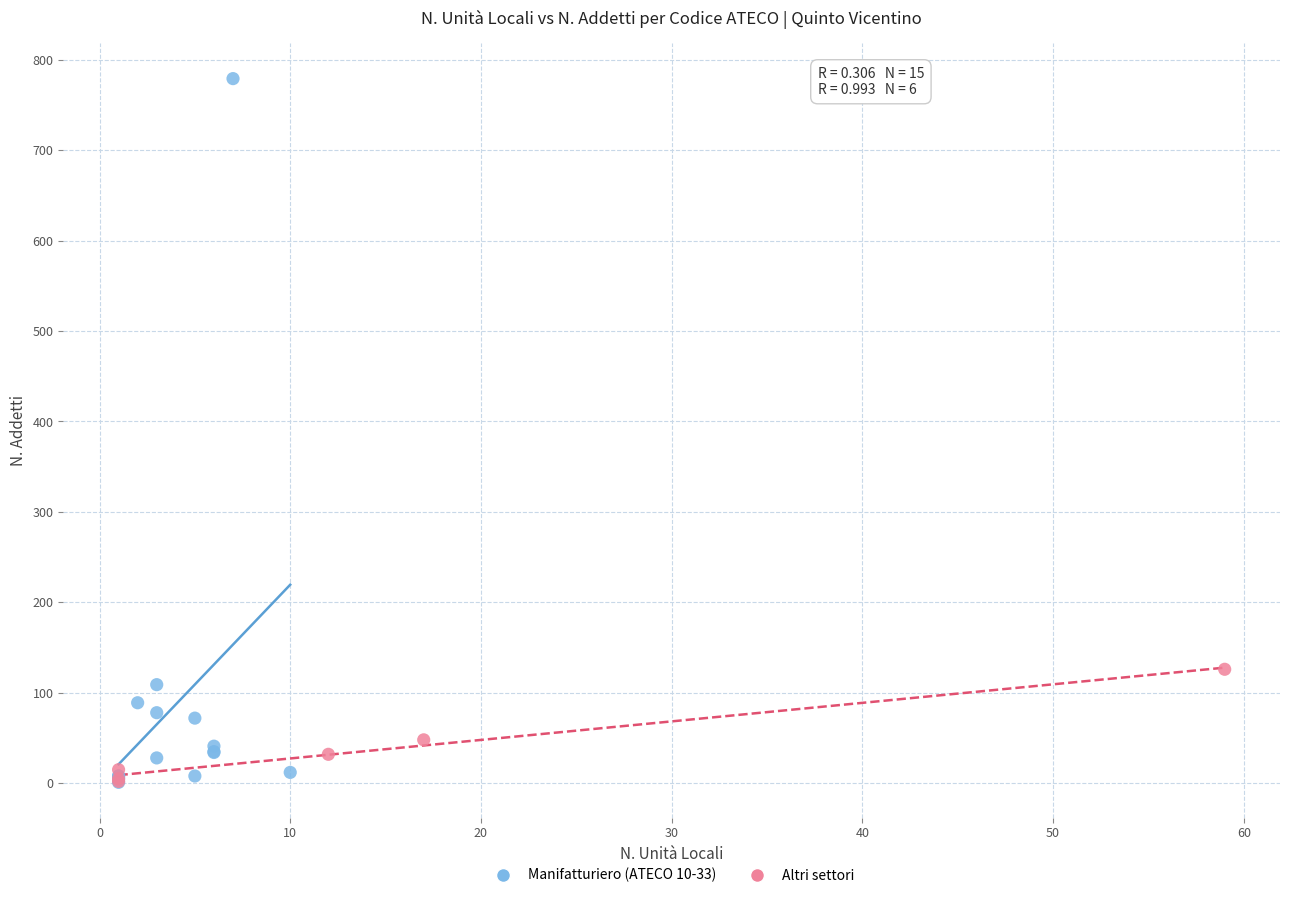

What are all the series names shown in the legend?

Manifatturiero (ATECO 10-33), Altri settori